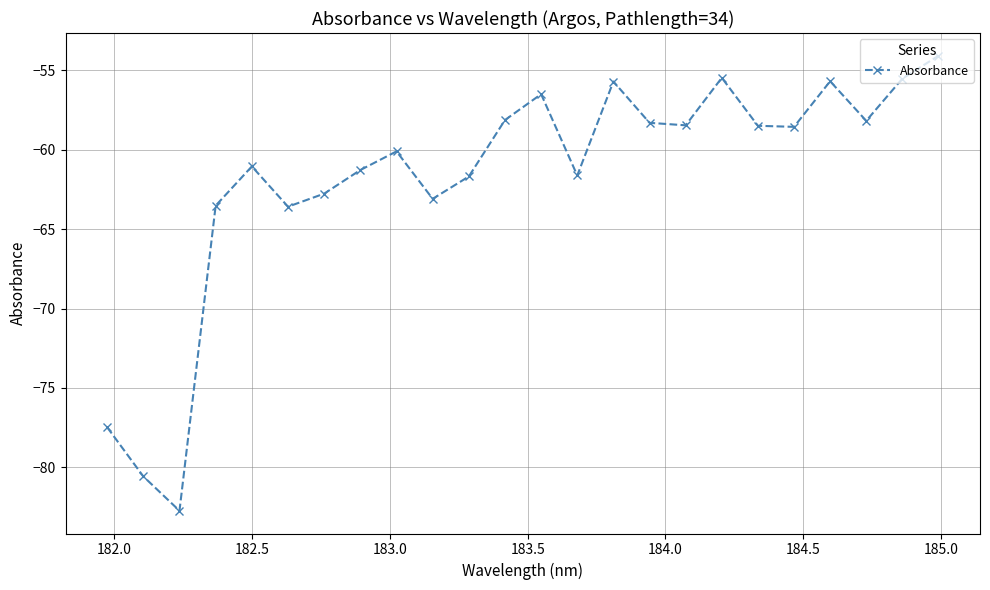

How many interior local peaks (higher than both neighbors) does the data have?

6